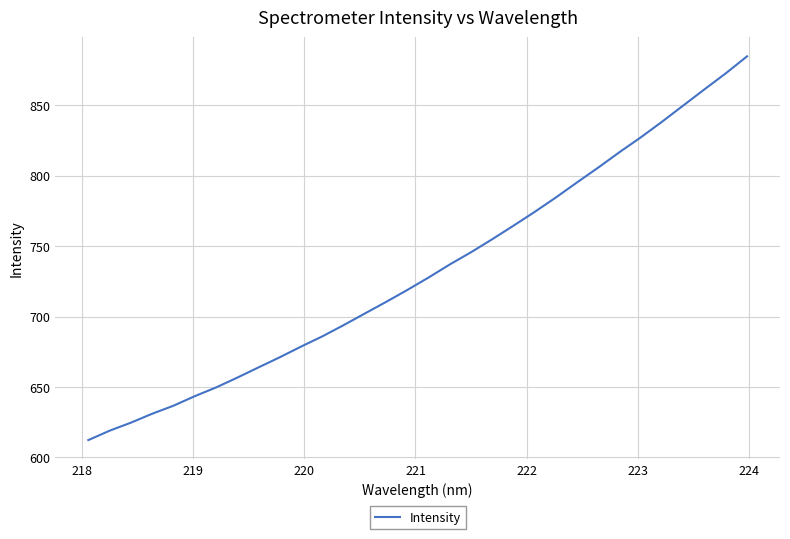

True or false: there are more than 0 points higher than both neighbors.

False